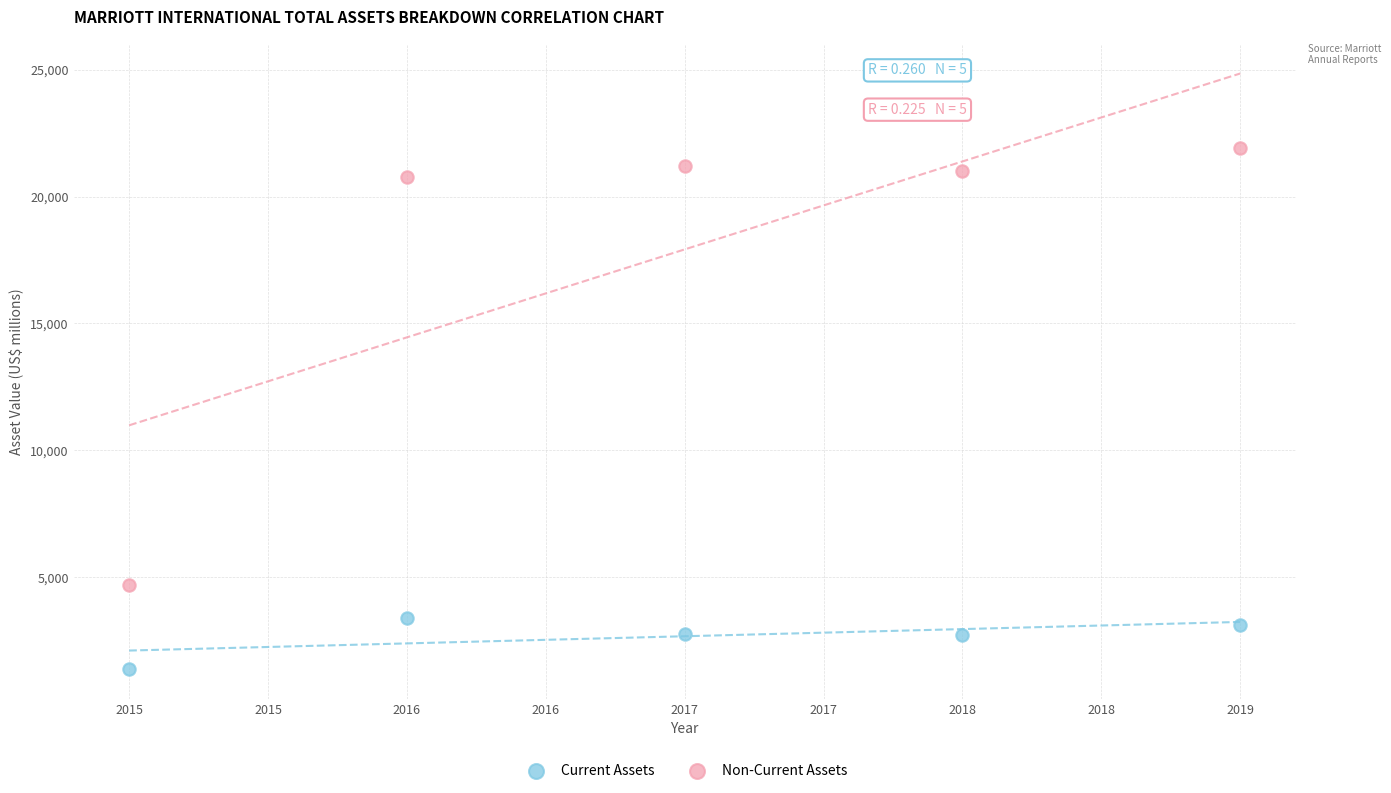

Which series has the largest Y range (max minus min)?

Non-Current Assets